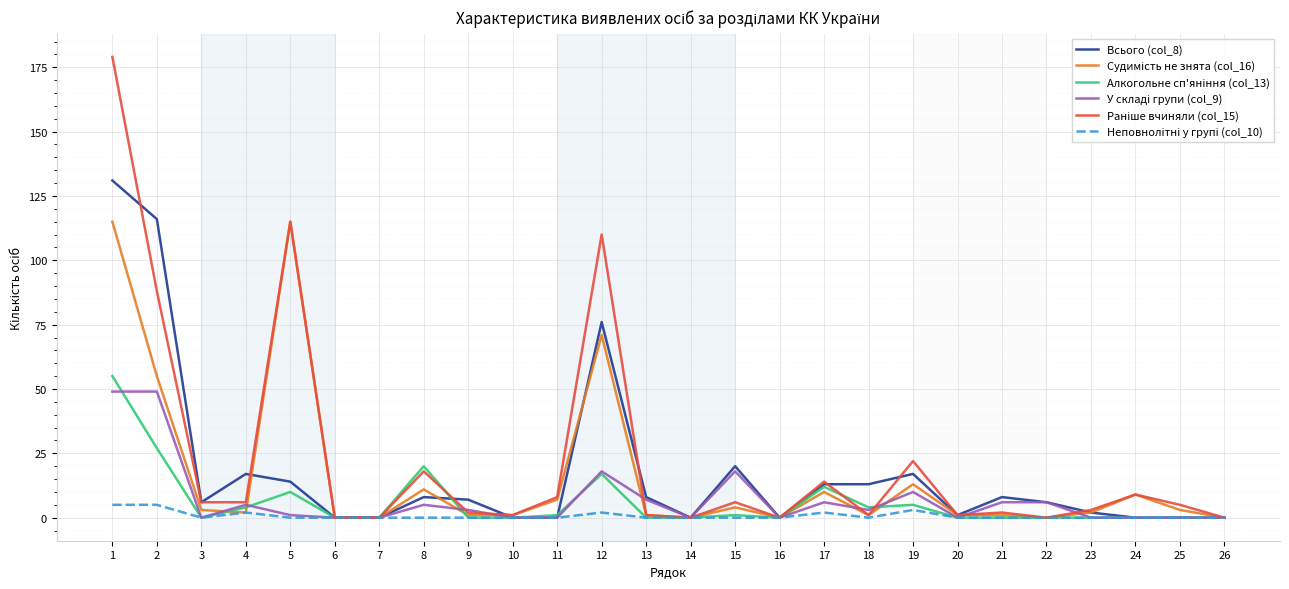

What is the maximum value shown in the chart?

179